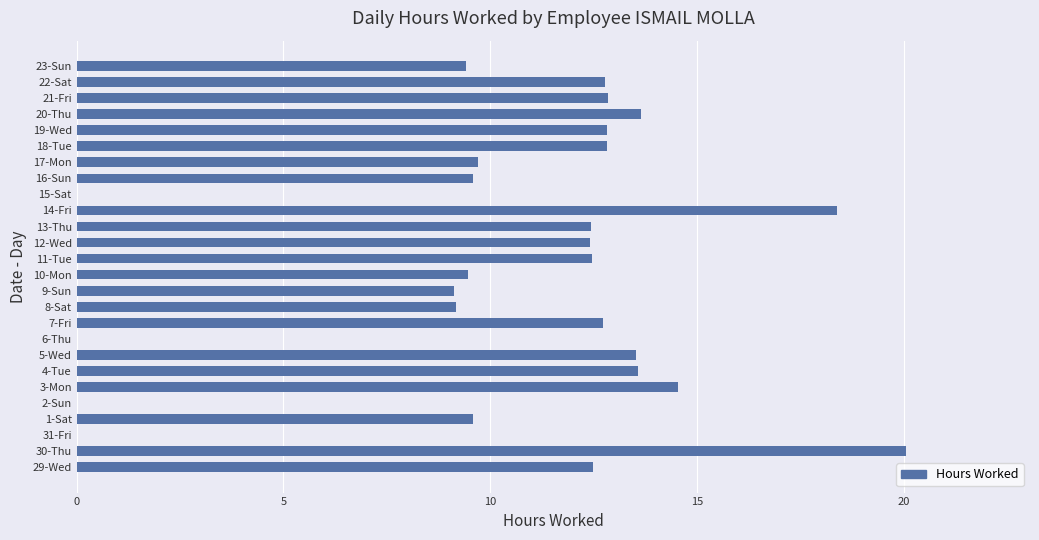

What is the change in value from 14-Fri to 22-Sat?

-5.6